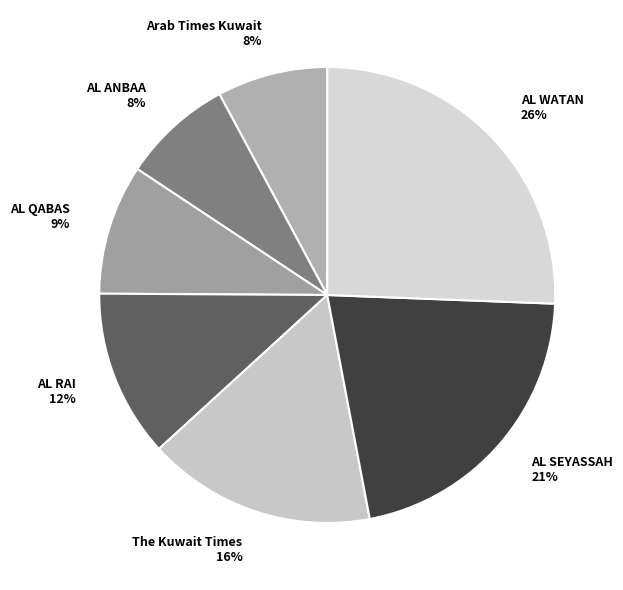

To the nearest percent, what portion does AL RAI represent?

12%